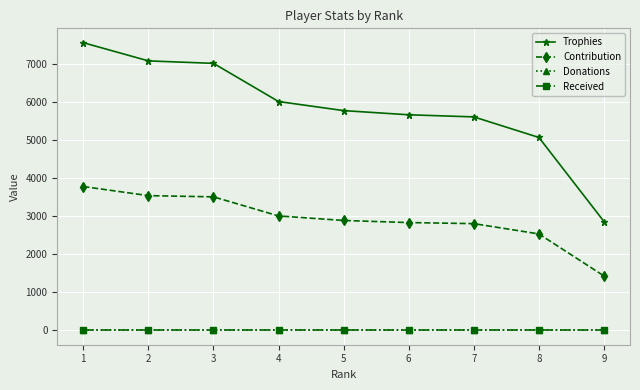

Is the value of Donations at 6 greater than the value of Trophies at 8?

No